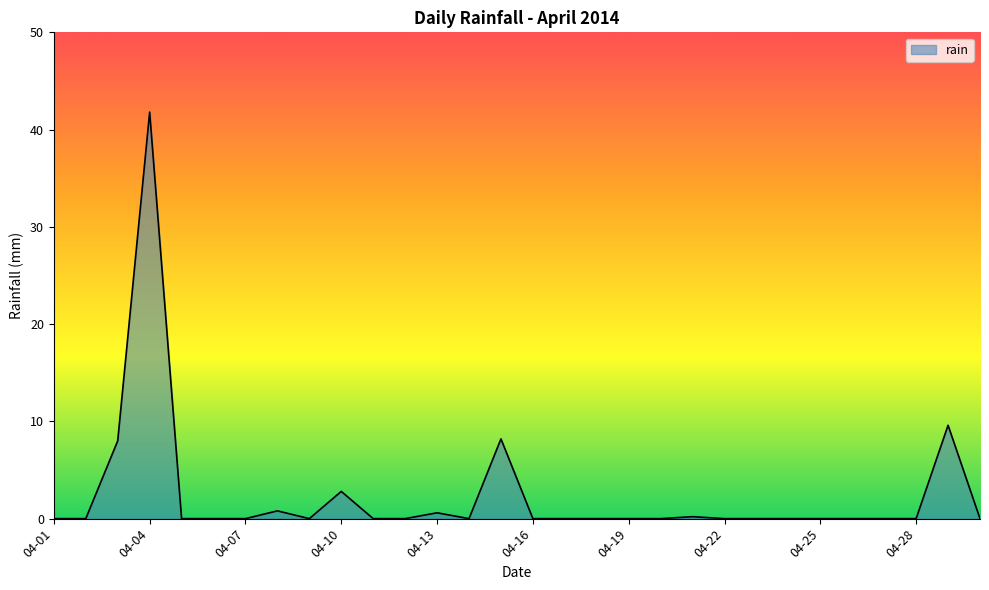

How many categories are shown in the chart?

30